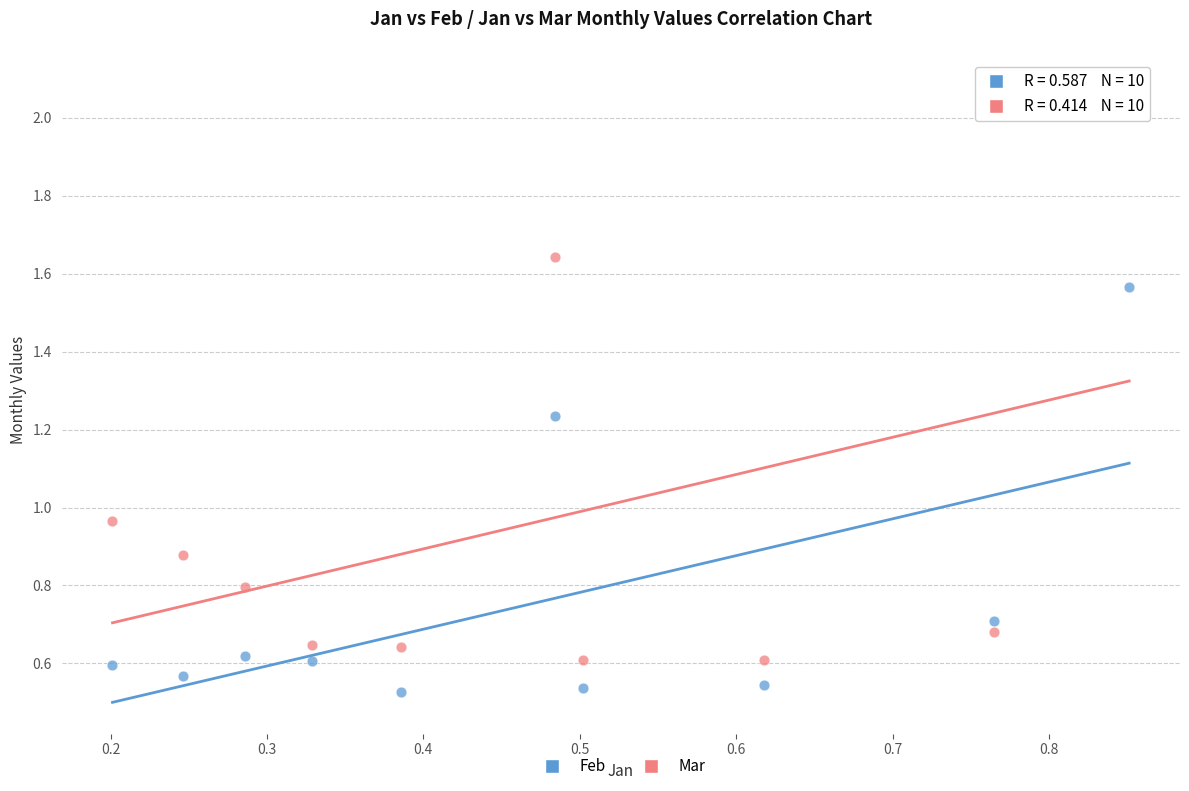

What are all the series names shown in the legend?

Feb, Mar